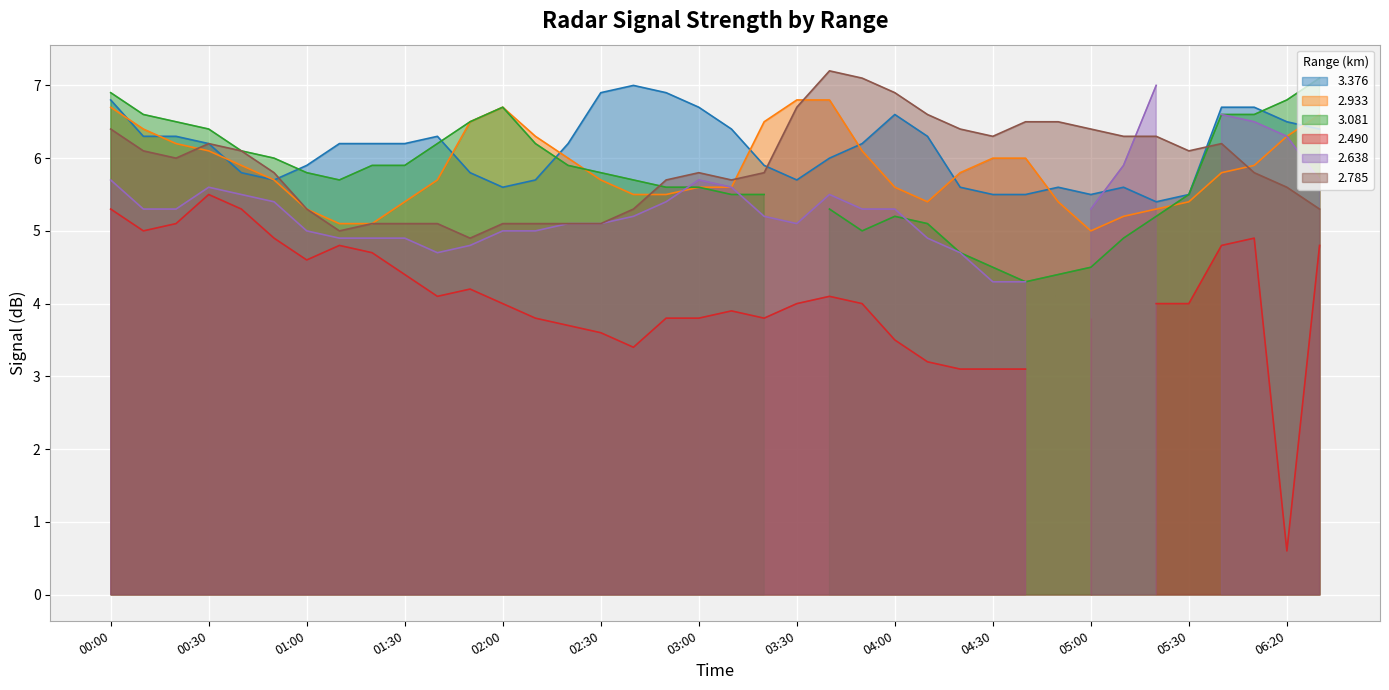

True or false: 2.785 and 2.933 intersect in this chart.

True